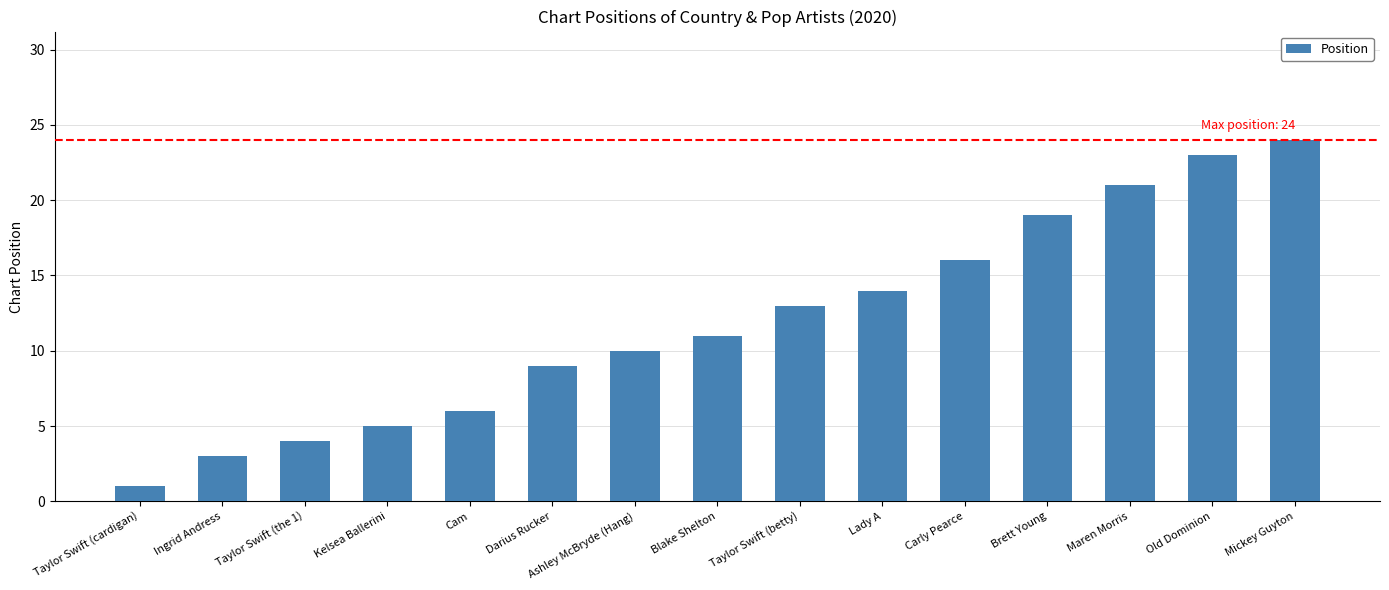

Reading left to right, transcribe all the data shown in this chart.

Taylor Swift (cardigan)=1	Ingrid Andress=3	Taylor Swift (the 1)=4	Kelsea Ballerini=5	Cam=6	Darius Rucker=9	Ashley McBryde (Hang)=10	Blake Shelton=11	Taylor Swift (betty)=13	Lady A=14	Carly Pearce=16	Brett Young=19	Maren Morris=21	Old Dominion=23	Mickey Guyton=24